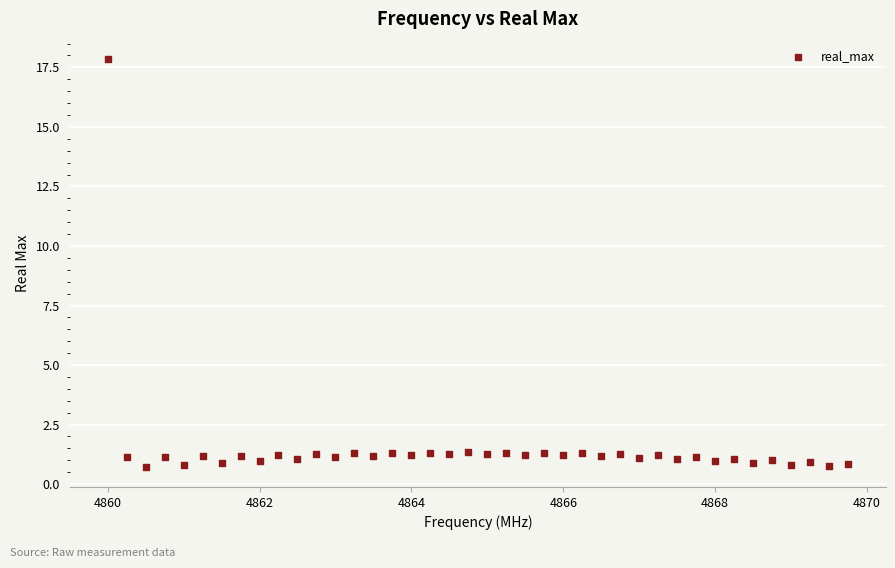

What is the range of X values (max minus min)?

9.8